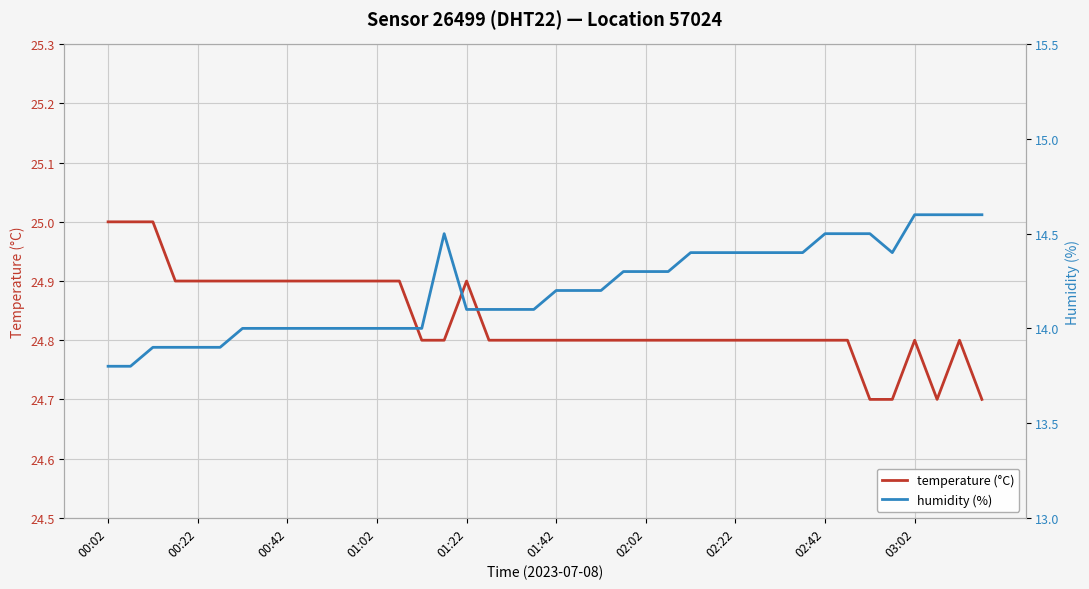

True or false: temperature (°C) has more than 1 points higher than both neighbors.

True